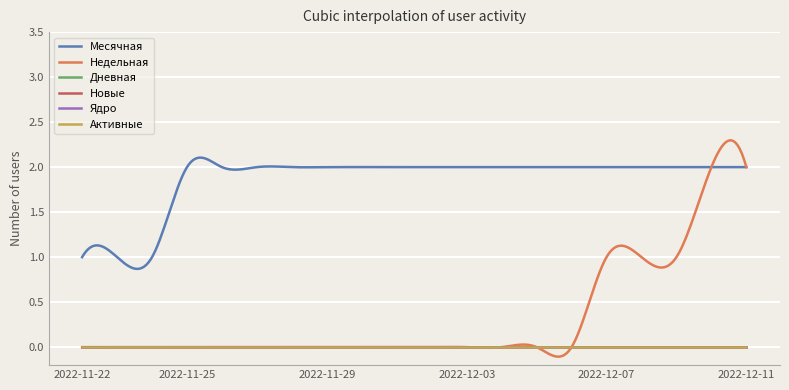

Is this an area chart (filled region under the line)?

No